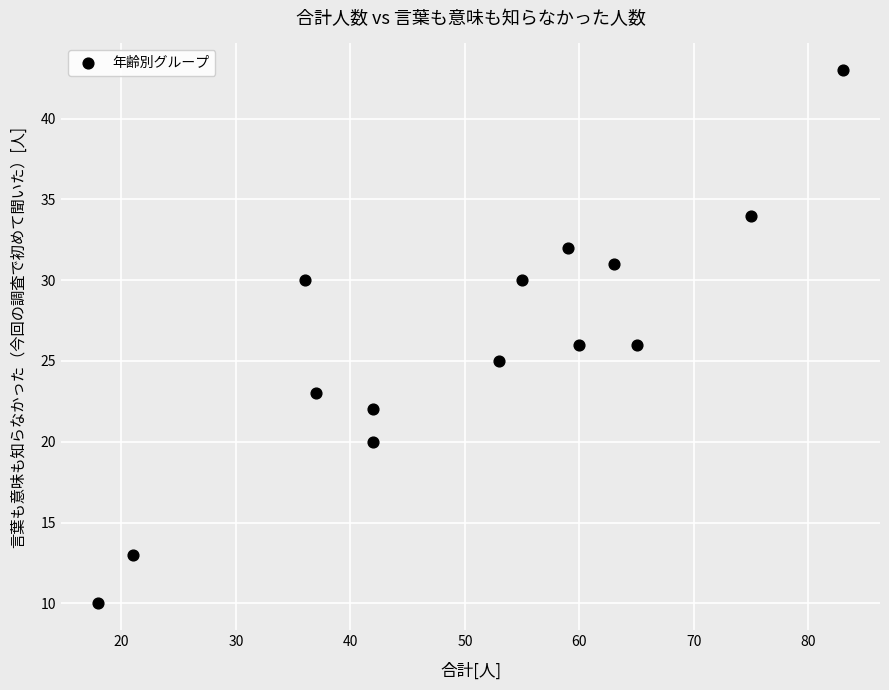

What is the range of Y values (max minus min)?

33